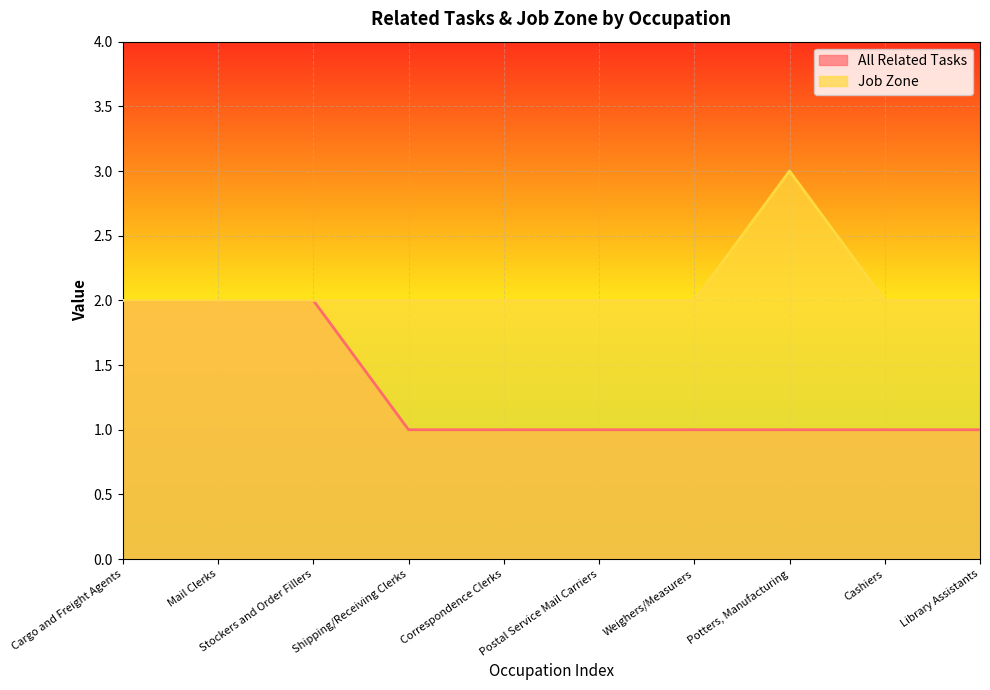

List the series in order of their overall mean, highest first.

Job Zone, All Related Tasks